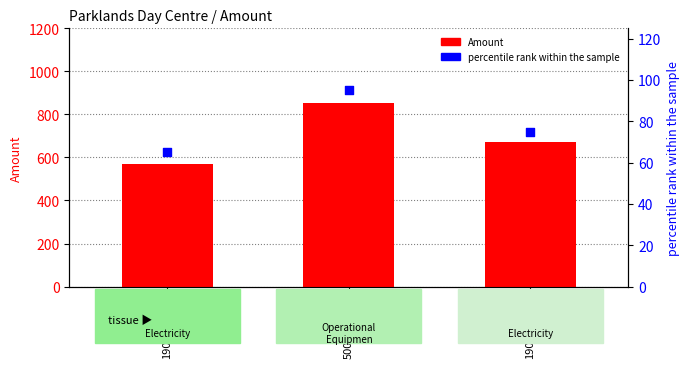

At how many categories does at least one series exceed 217?

3